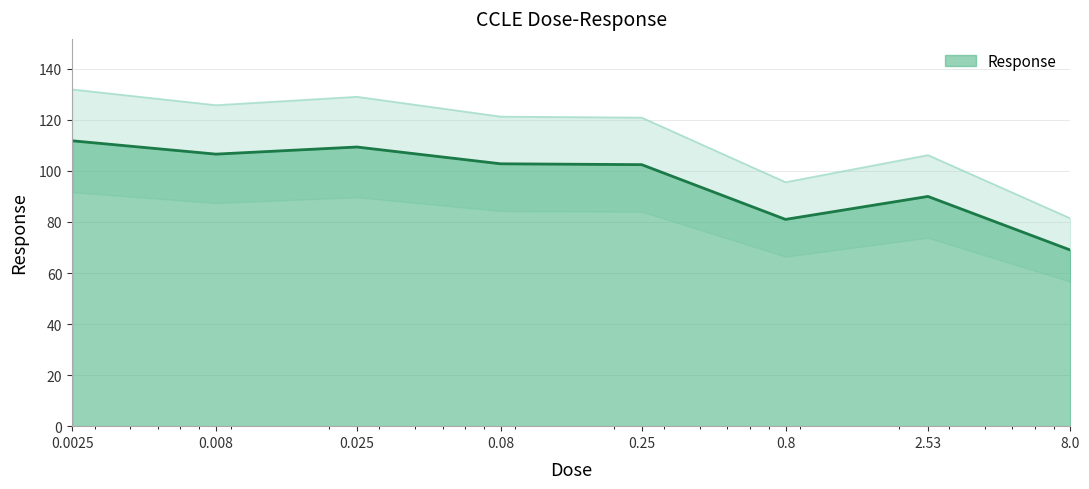

Rank the categories by value from lowest to highest.

8.0, 0.8, 2.53, 0.25, 0.08, 0.008, 0.025, 0.0025